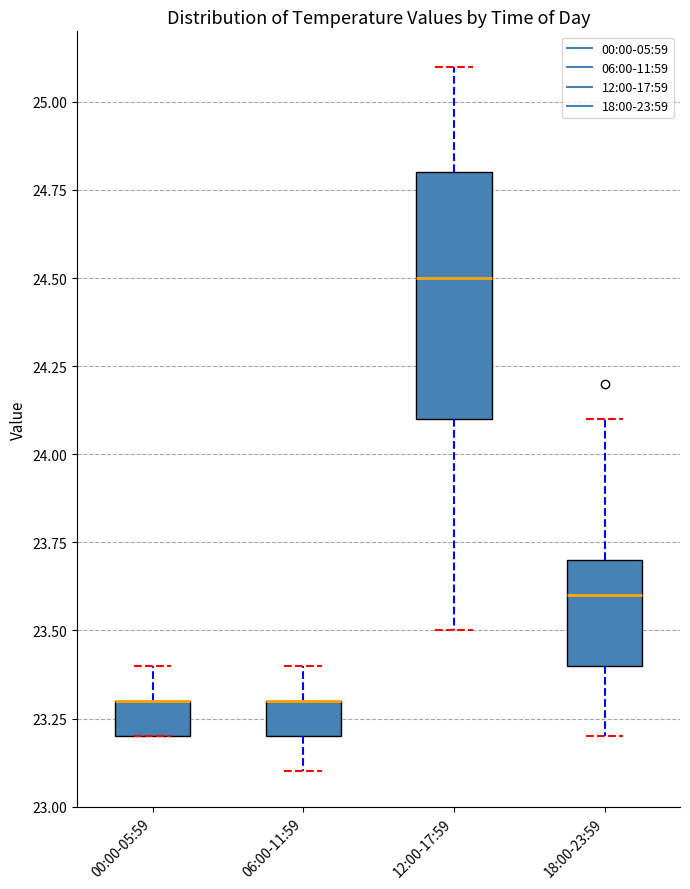

Reading left to right, transcribe this box plot: for each box, give where its median line is, the range the box spans, and where its two whiskers end, as read against the y-axis. The values are not printed on the chart, so give them approximately, as read against the axis.

00:00-05:59: median 23.3 (drawn on the box's upper edge), box 23.2 to 23.3, whiskers 23.2 to 23.4
06:00-11:59: median 23.3 (drawn on the box's upper edge), box 23.2 to 23.3, whiskers 23.1 to 23.4
12:00-17:59: median 24.5, box 24.1 to 24.8, whiskers 23.5 to 25.1
18:00-23:59: median 23.6, box 23.4 to 23.7, whiskers 23.2 to 24.1